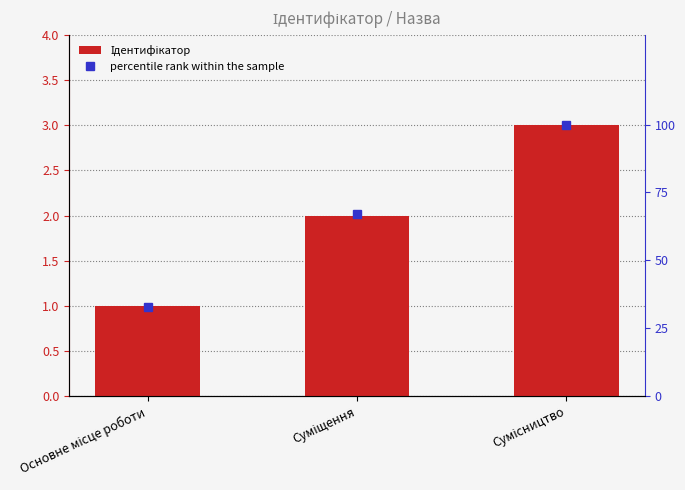

The percentile rank within the sample series shows 33 at Основне місце роботи. True or false?

True